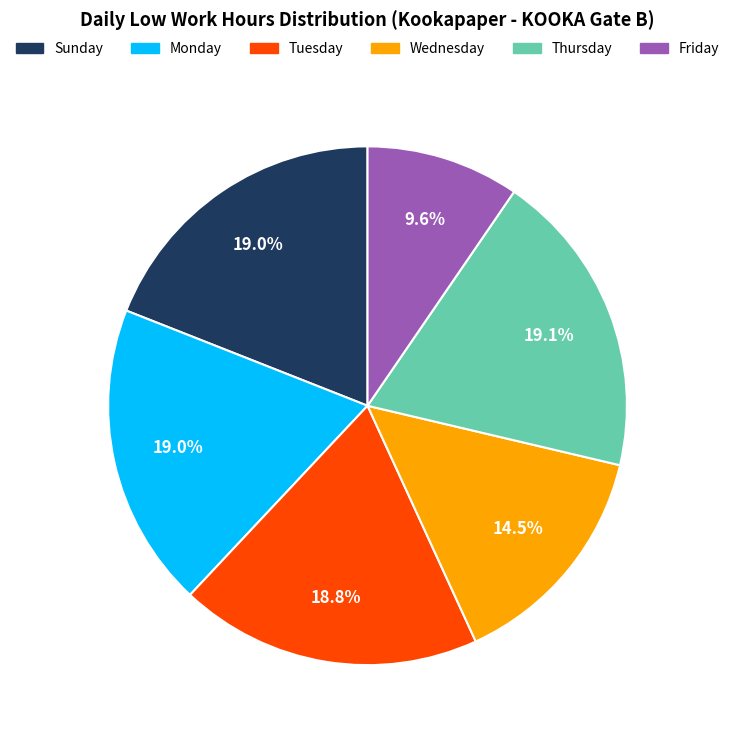

Is there a majority slice in this chart?

No